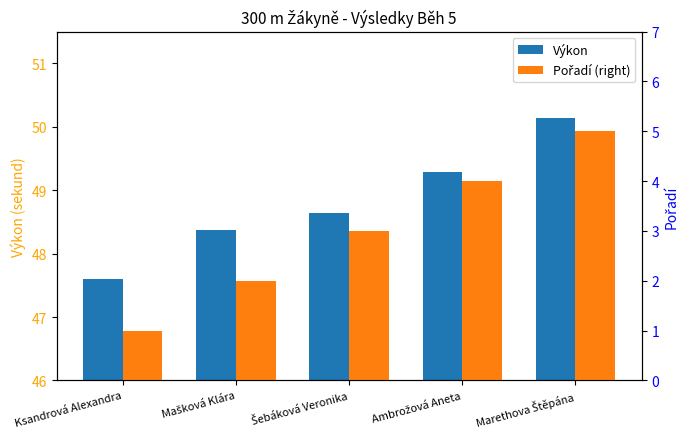

Between Šebáková Veronika and Marethova Štěpána, which series saw the biggest shift?

Pořadí (right)